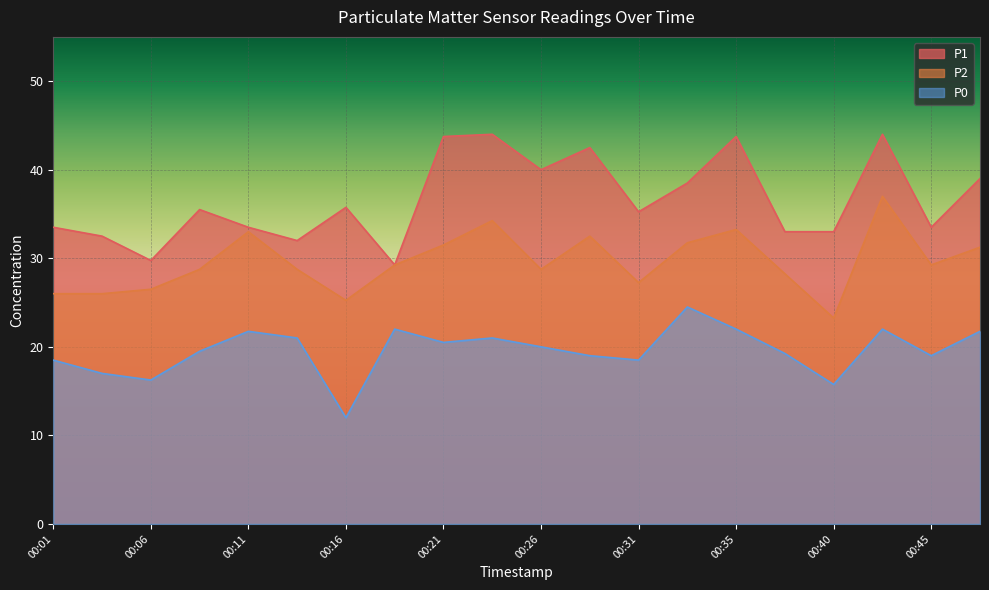

Count the number of categories in the chart.

20